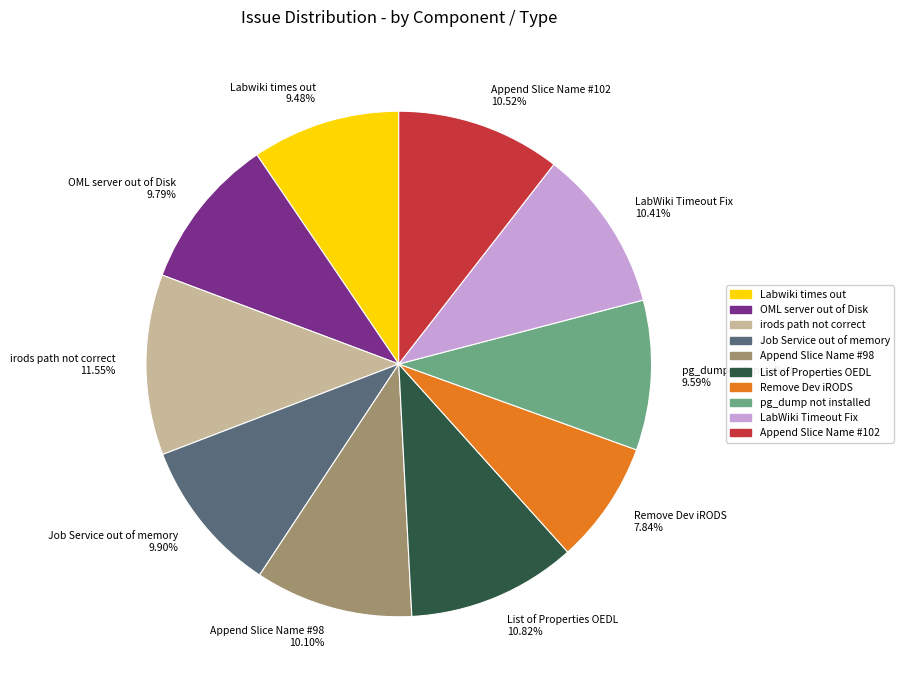

Is there a majority slice in this chart?

No